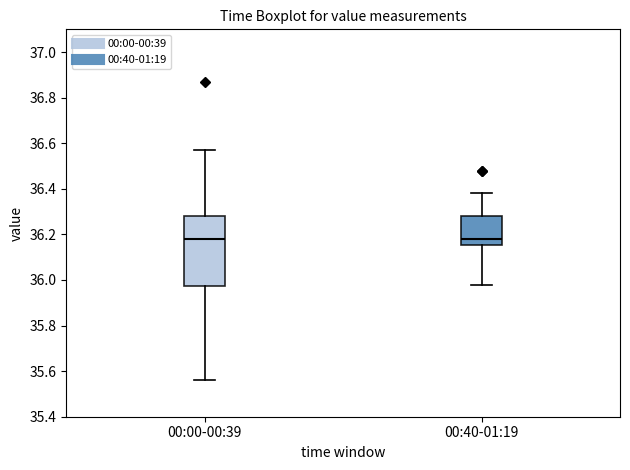

Where is the lower edge of the box for 00:40-01:19 on the y-axis? The values are not printed on the chart, so give them approximately, as read against the axis.

36.16